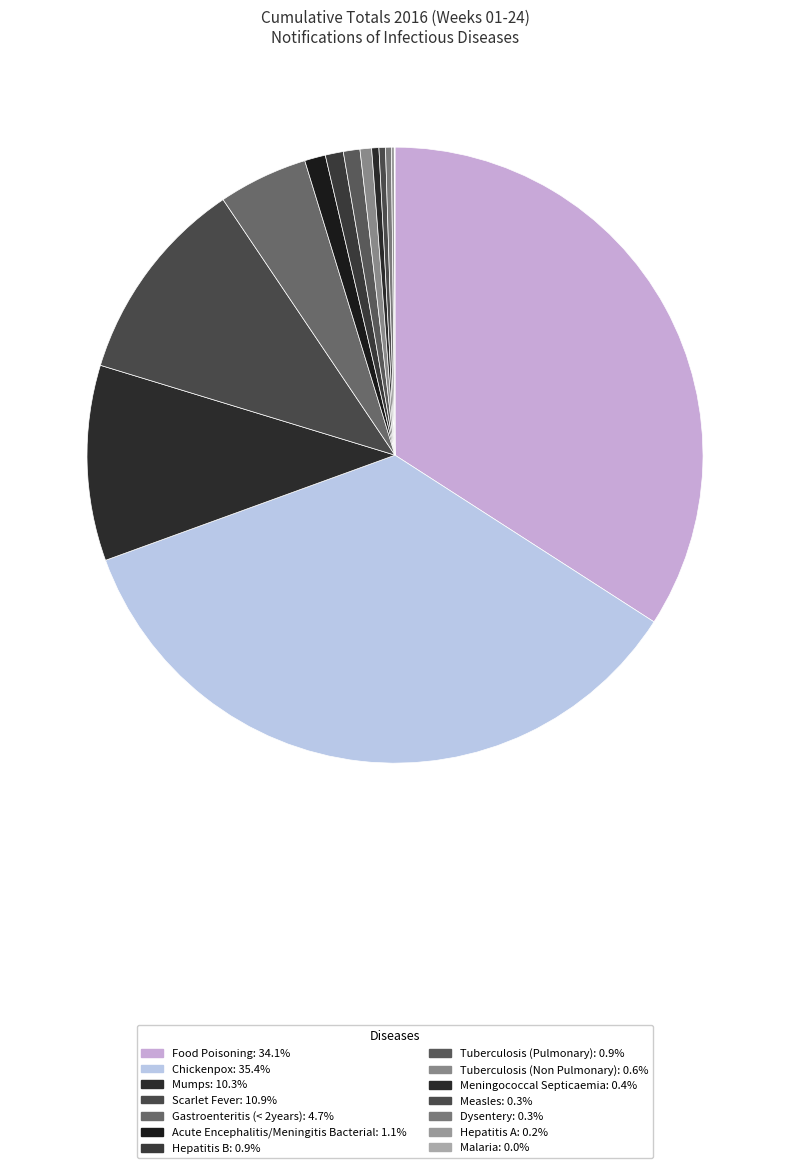

Which has a higher value, Scarlet Fever or Gastroenteritis (< 2years)?

Scarlet Fever